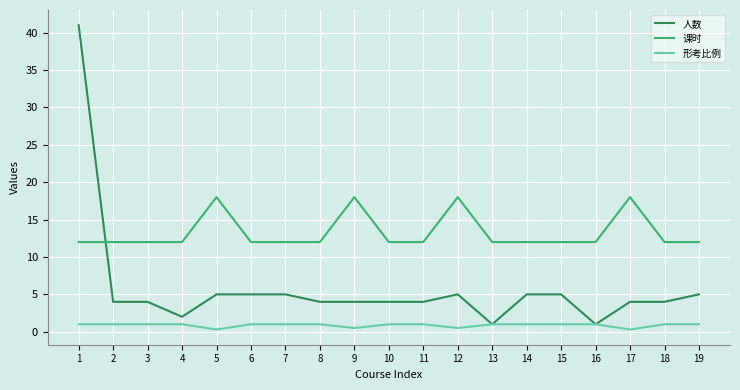

Is the value of 课时 at 16 greater than the value of 形考比例 at 11?

Yes